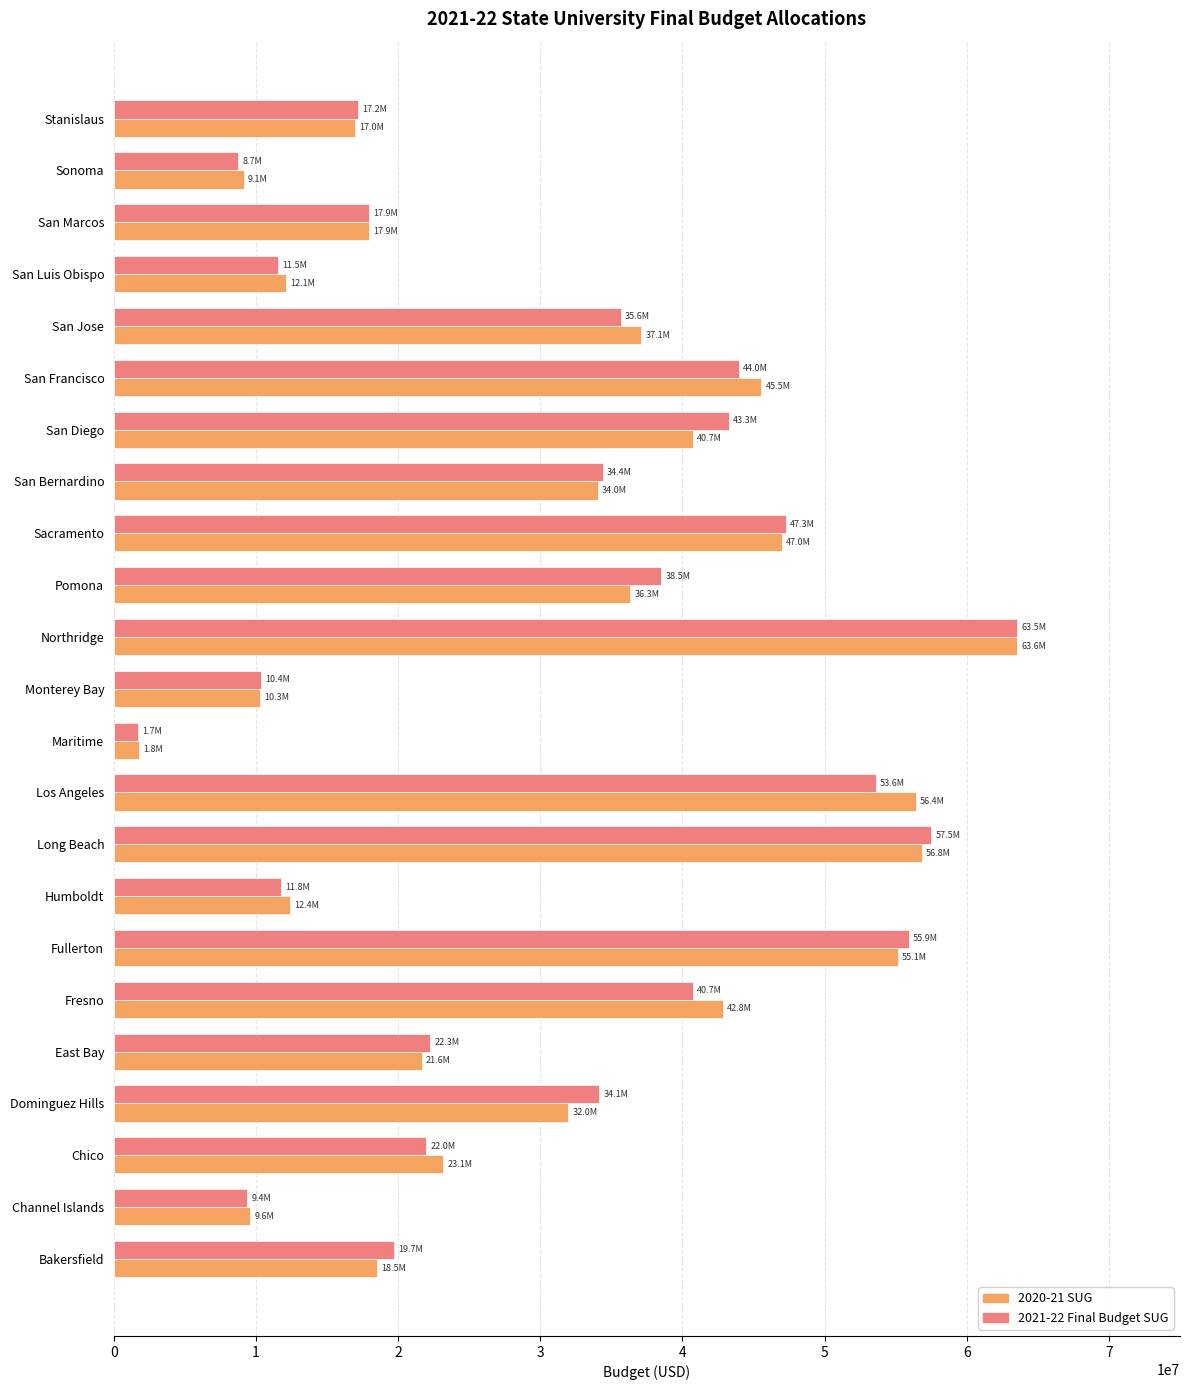

The value of 2020-21 SUG at Los Angeles is 96472618. True or false?

False